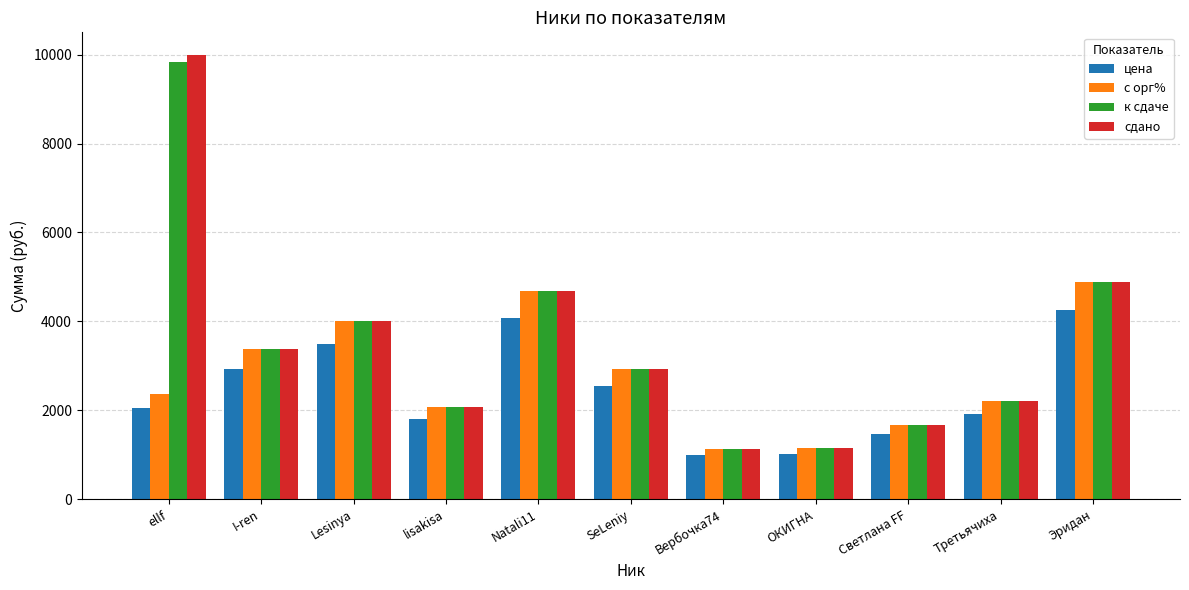

True or false: к сдаче has a value of 1138.5 at Вербочка74.

True